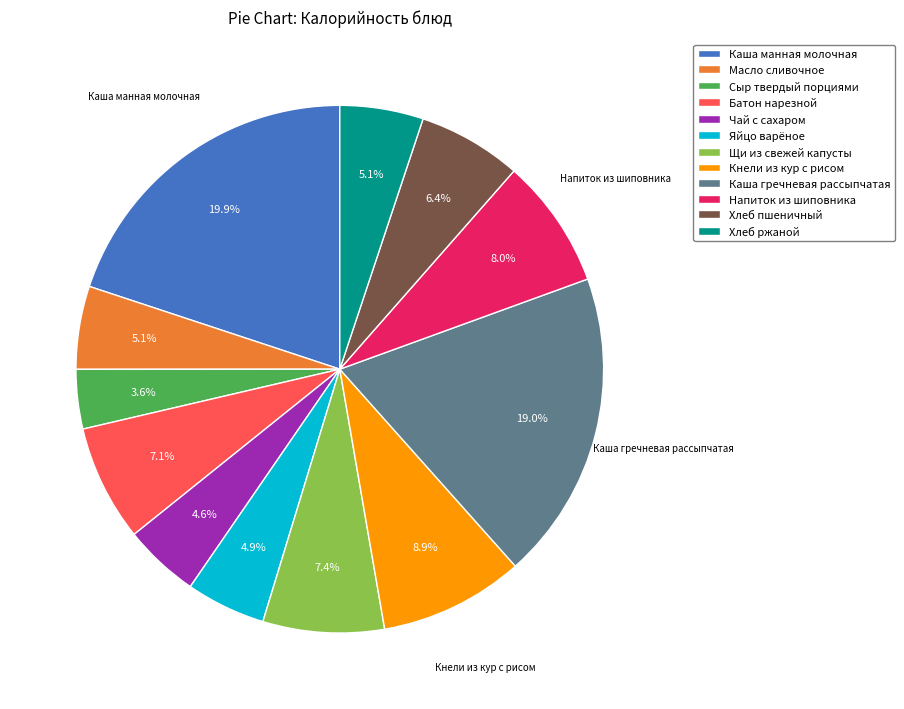

Is Хлеб ржаной the majority of the pie?

No